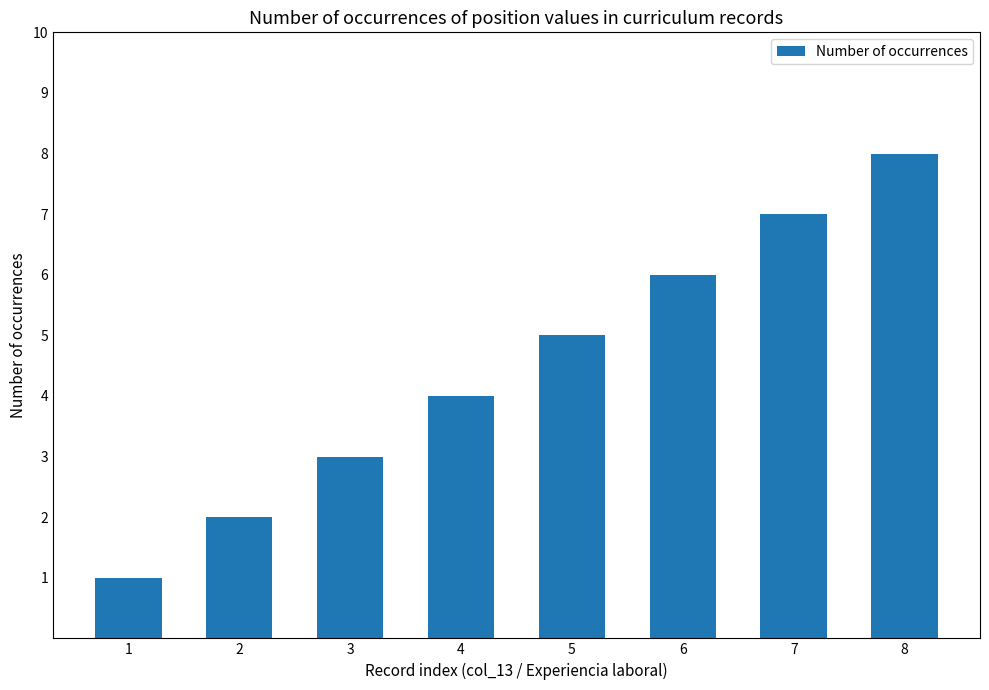

The chart shows a value of 10 at 8. True or false?

False